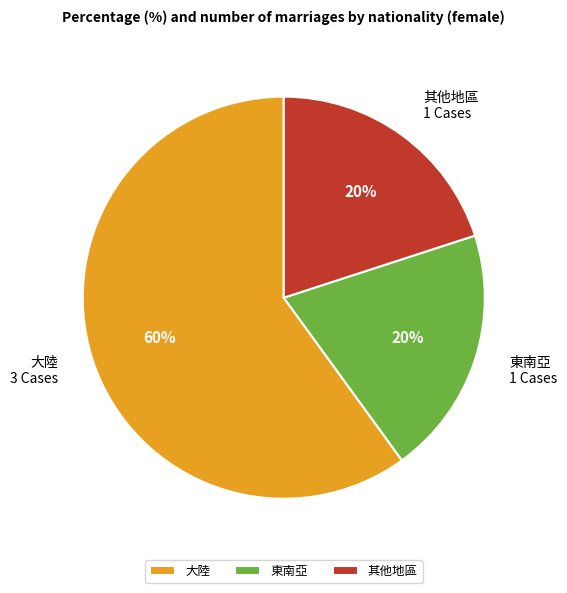

Count the number of slices in the pie.

3